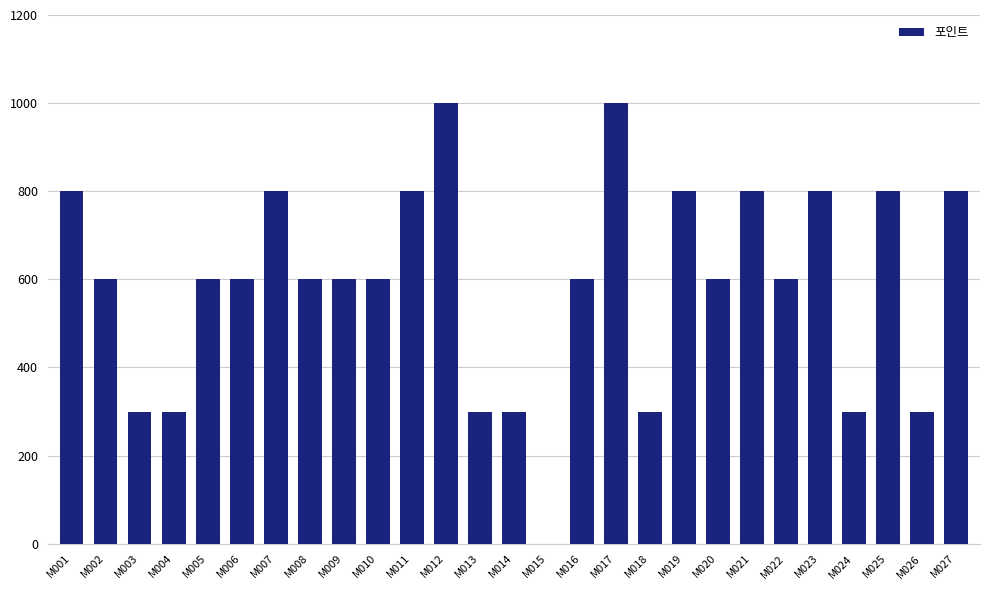

Reading right to left, extract all data points from this chart.

800	300	800	300	800	600	800	600	800	300	1000	600	0	300	300	1000	800	600	600	600	800	600	600	300	300	600	800